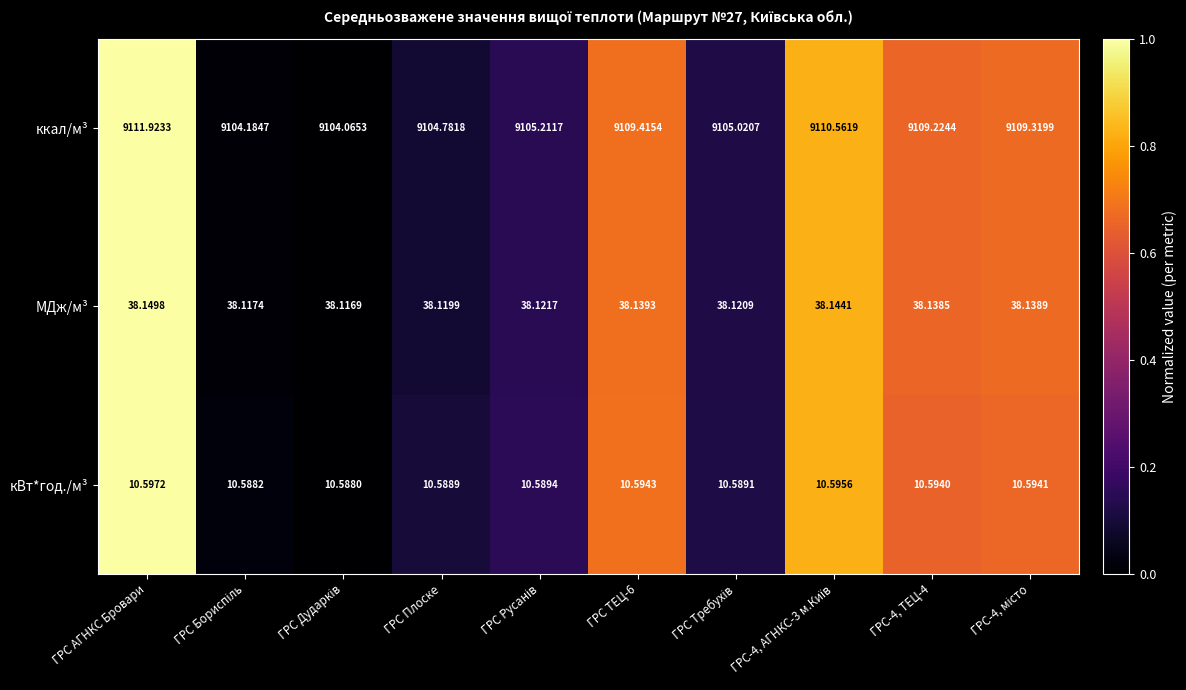

Which series has the largest range (max minus min)?

ккал/м³